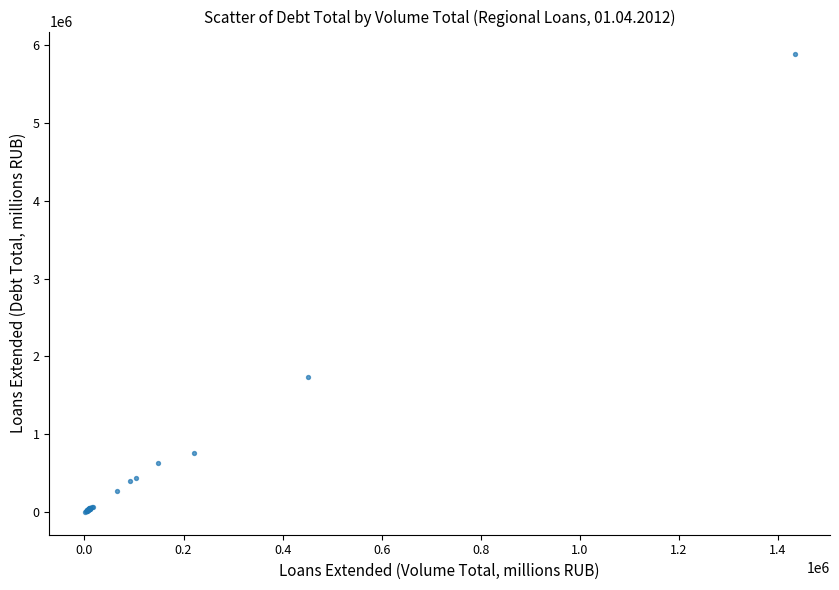

What Y value in the scatter plot is closest to 2940867?

1740854